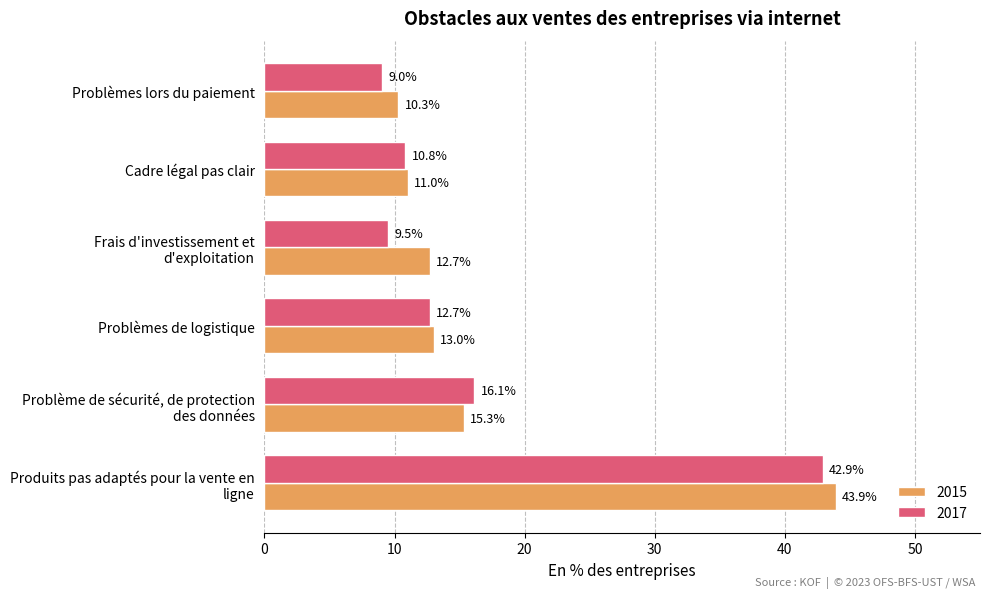

Rank the series by their average value, from highest to lowest.

2015, 2017